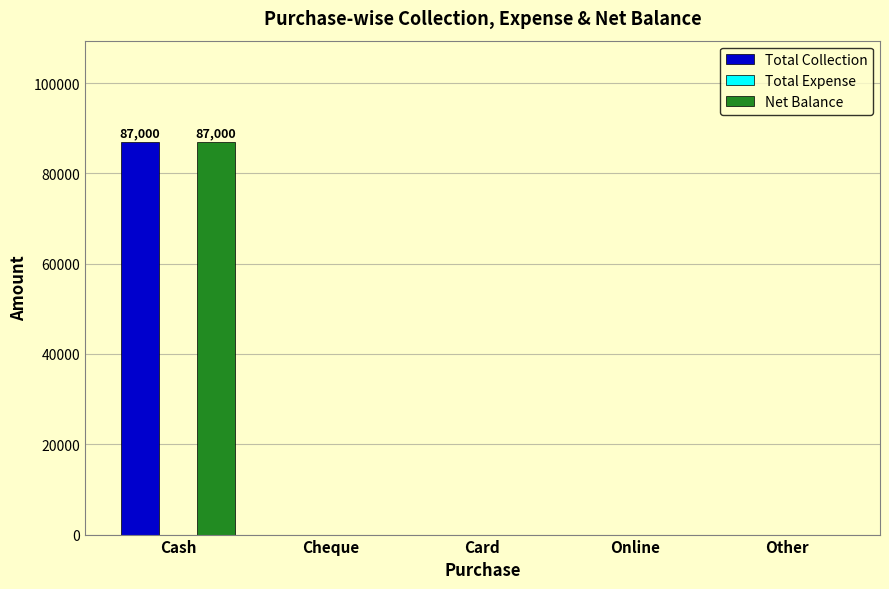

How many series are shown in this chart?

2